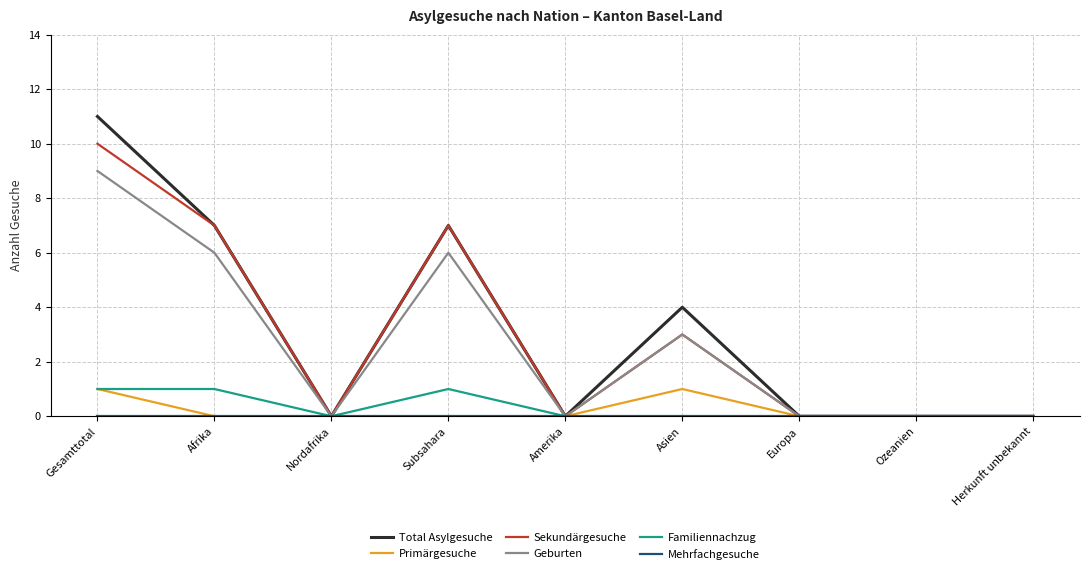

Is this an area chart (filled region under the line)?

No